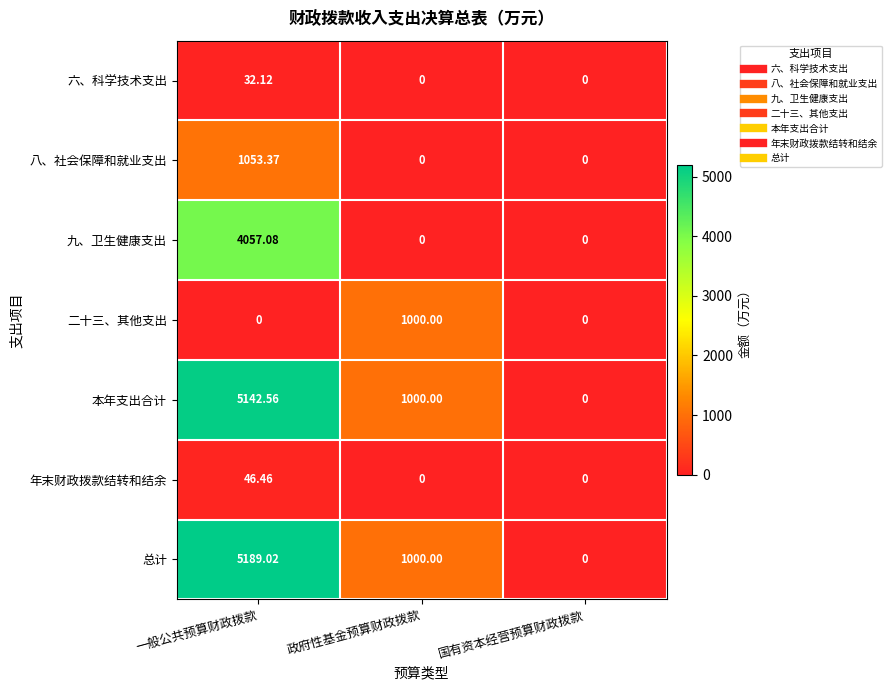

List the series in order of their peak value, highest first.

总计, 本年支出合计, 九、卫生健康支出, 八、社会保障和就业支出, 二十三、其他支出, 年末财政拨款结转和结余, 六、科学技术支出